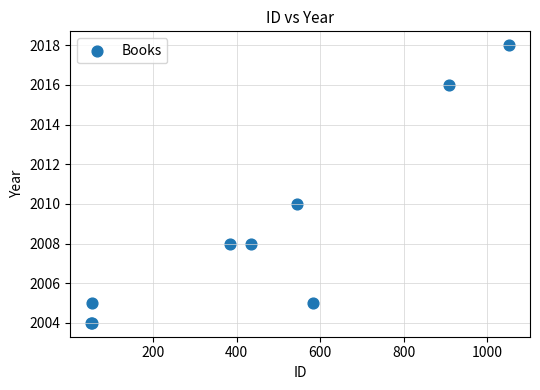

What Y value in the scatter plot is closest to 2011?

2010